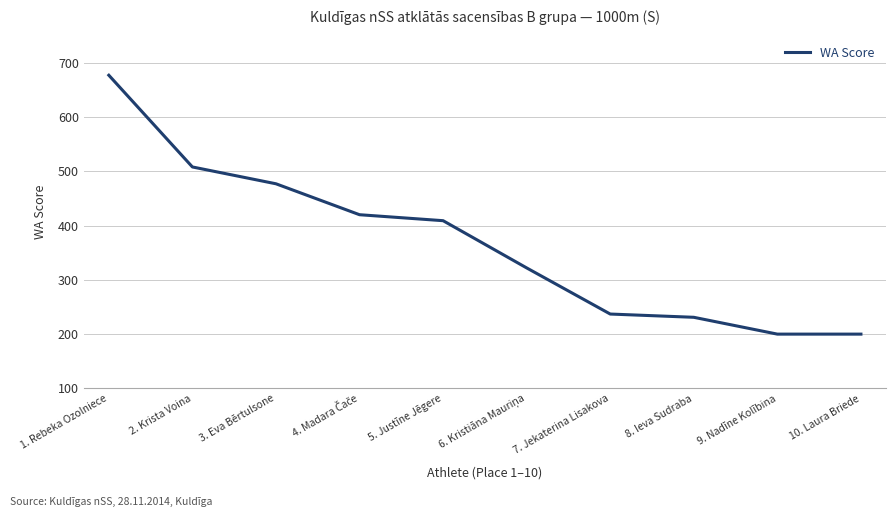

What value does the data have at 1. Rebeka Ozolniece?

677